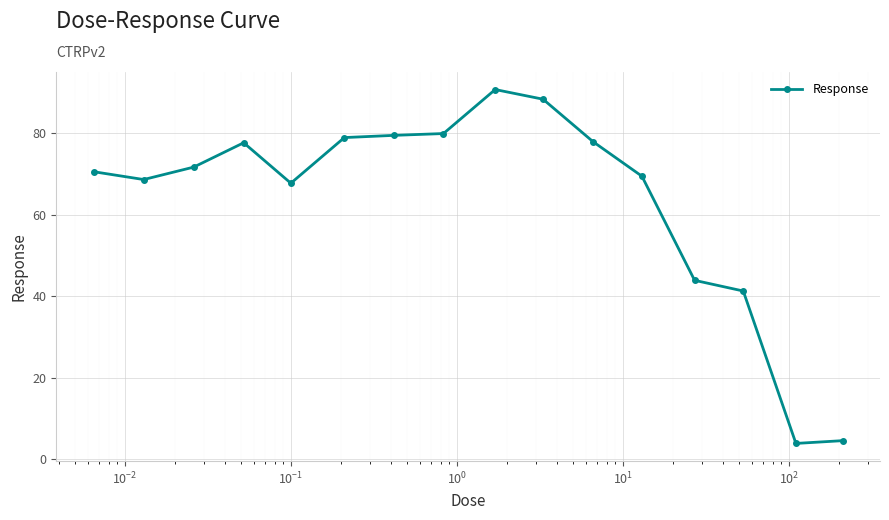

True or false: there are more than 0 points higher than both neighbors.

True